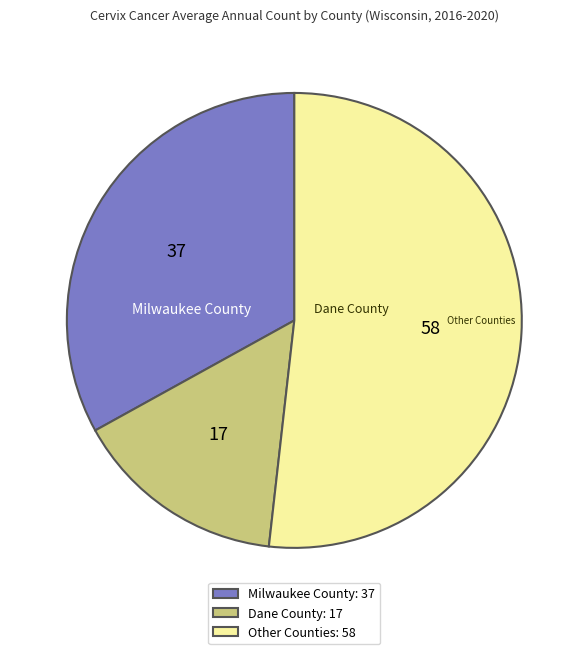

What is the ratio of the value at Other Counties to the value at Dane County?

3.4